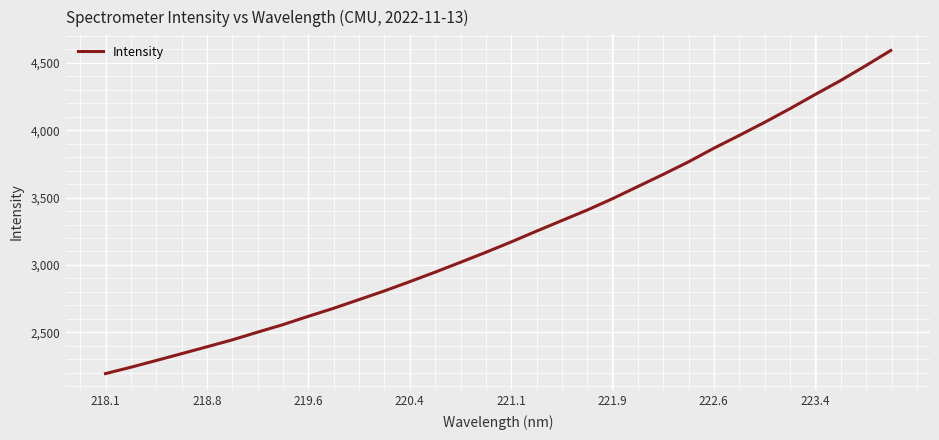

What is the greatest value displayed?

4592.6